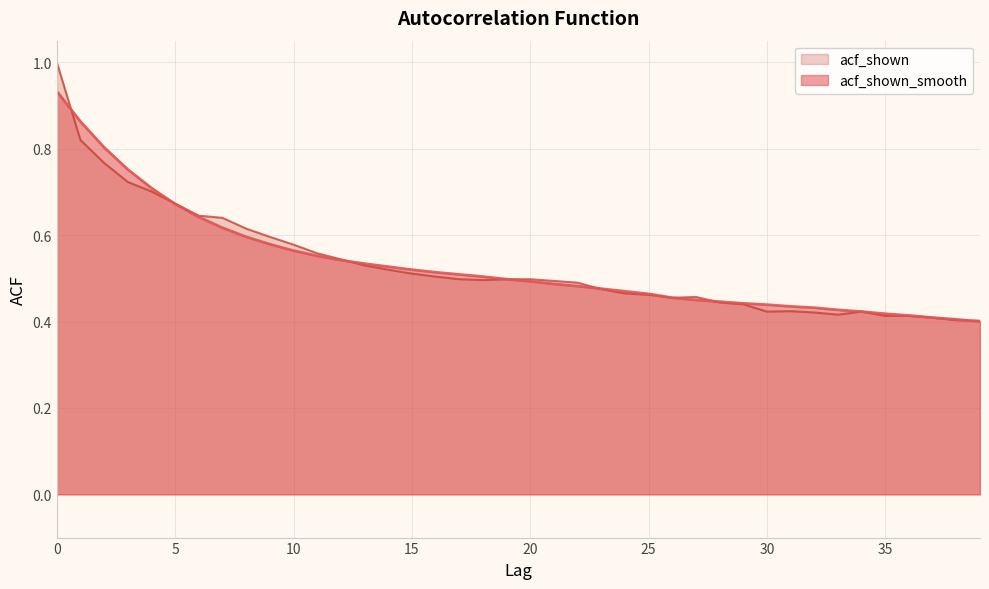

Count the number of data series in this chart.

2